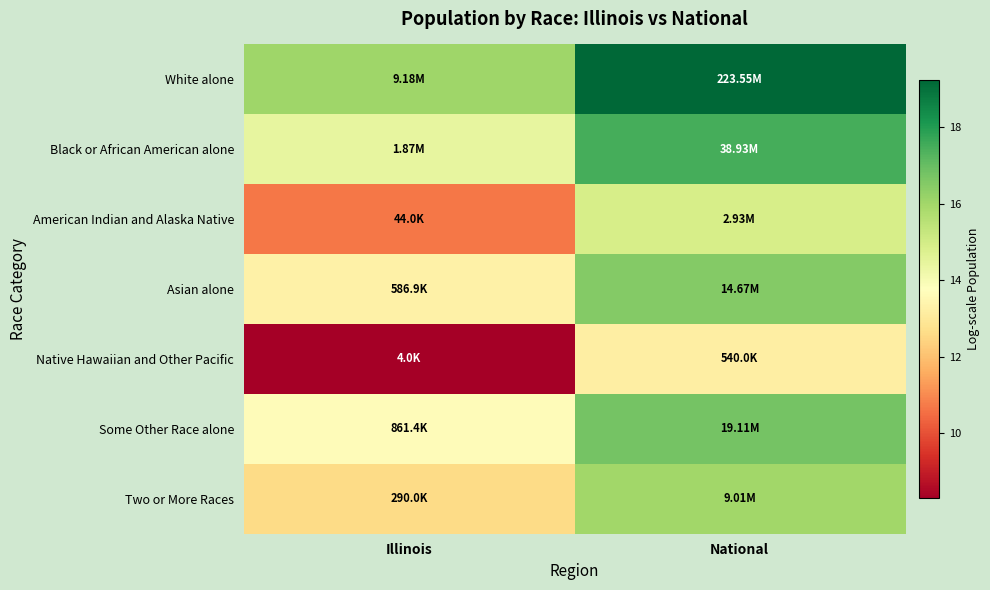

Which series has the largest total across all categories?

White alone